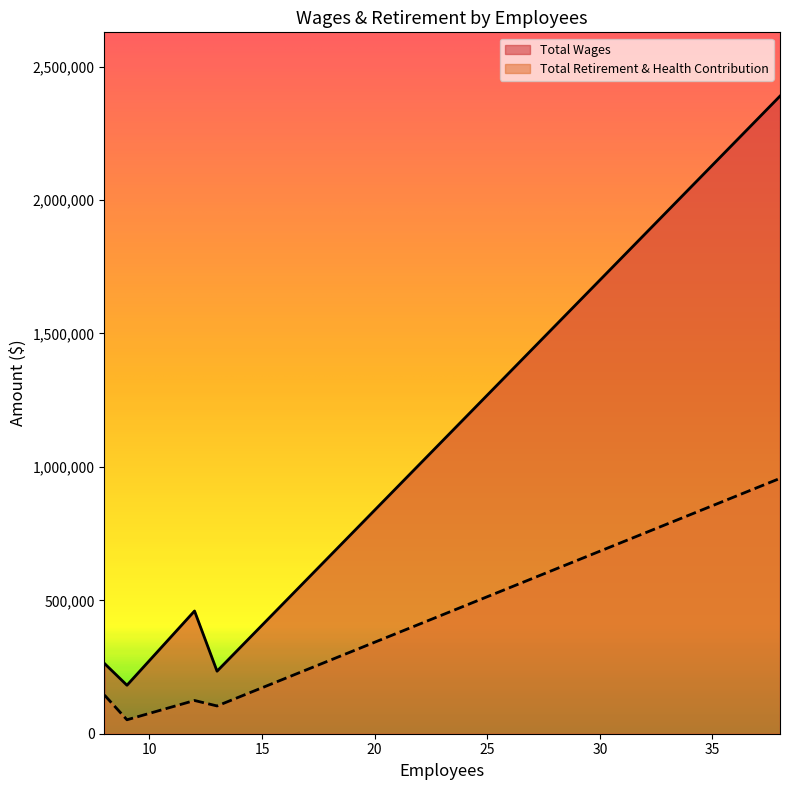

What is the smallest value displayed?

52250